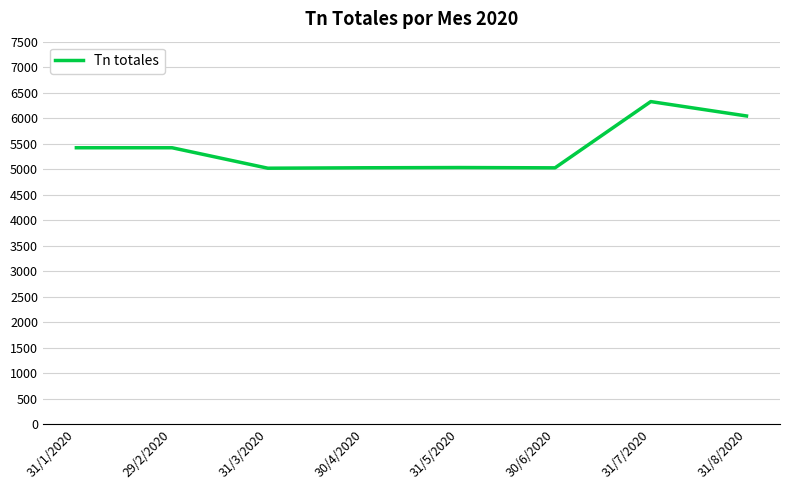

What is the difference between the second highest and second lowest values?

1016.3